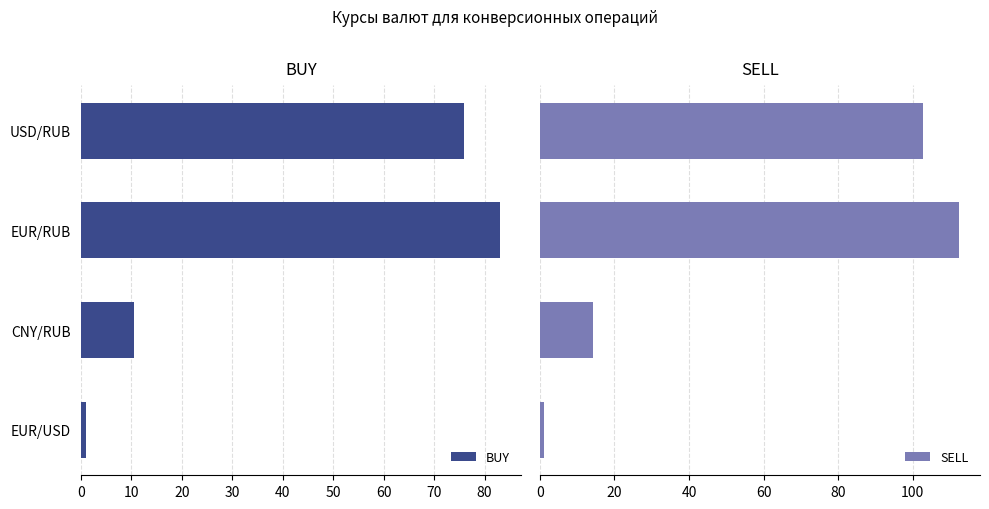

What is the maximum value for BUY?

83.1